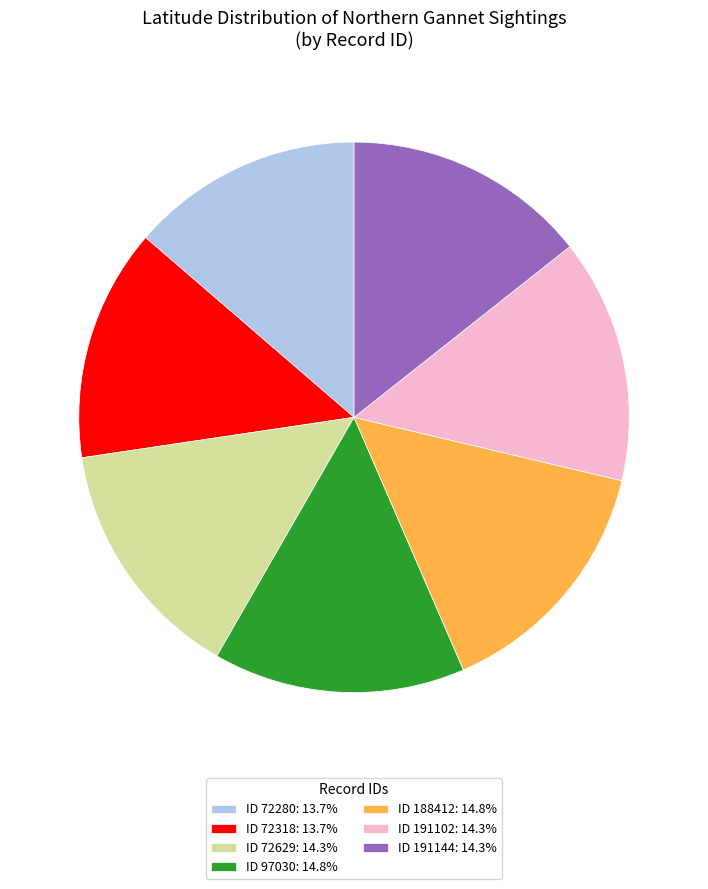

Count the number of slices in the pie.

7